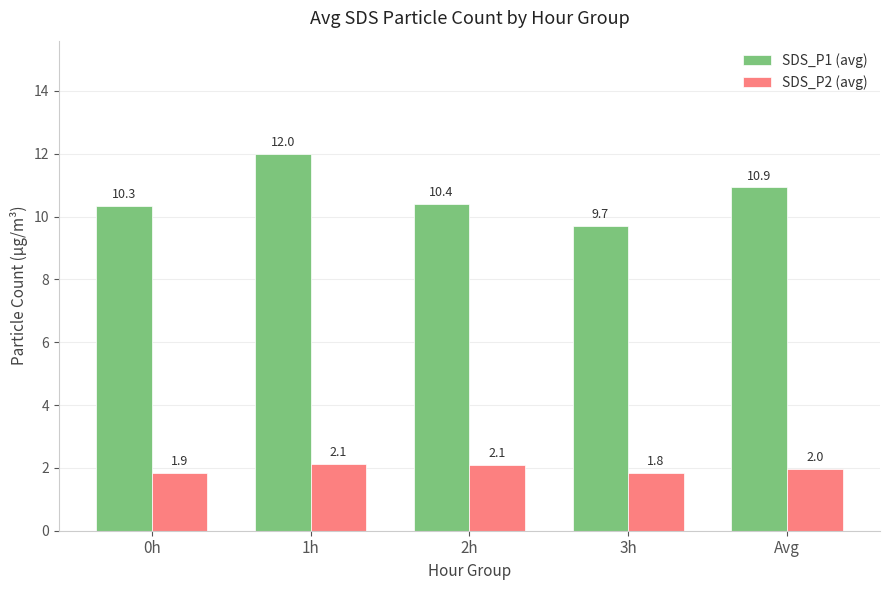

Is the value of SDS_P2 (avg) at 3h greater than the value of SDS_P1 (avg) at 0h?

No